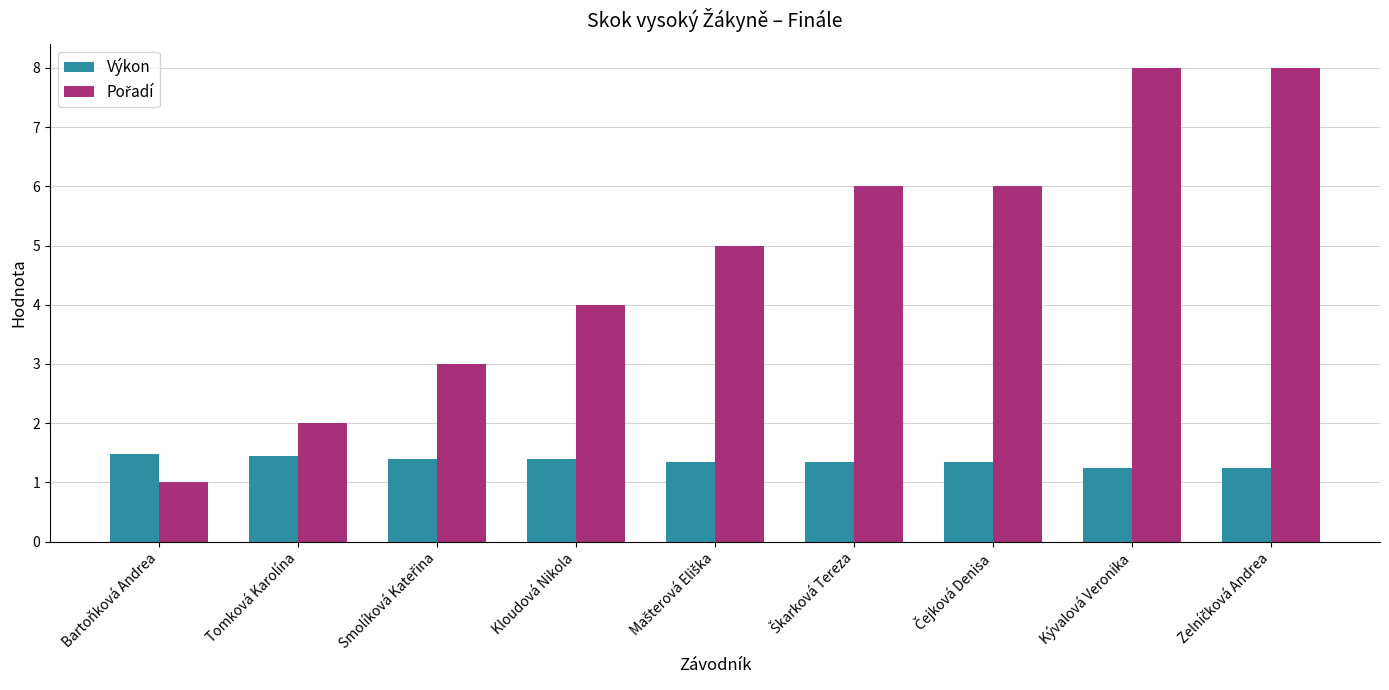

What is the smallest value displayed?

1.0